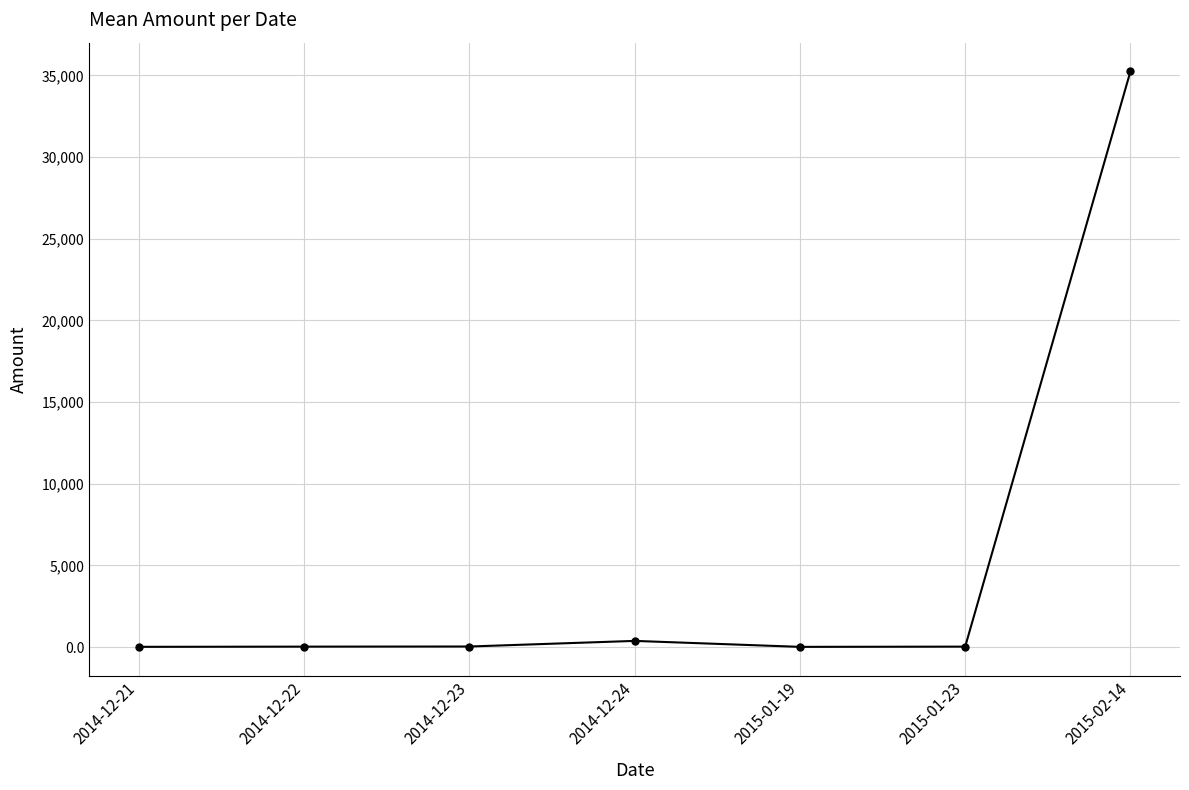

How many categories are shown in the chart?

7